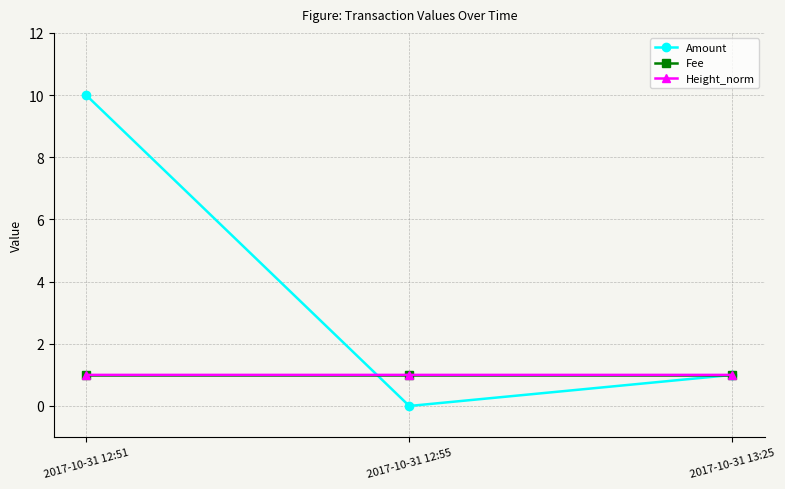

Which series has the widest spread of values?

Amount